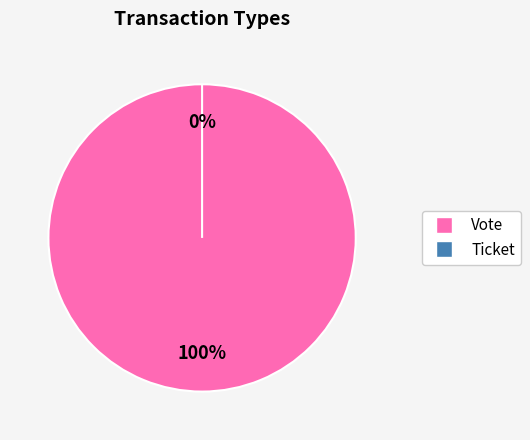

Which category has the biggest portion of the pie?

Vote